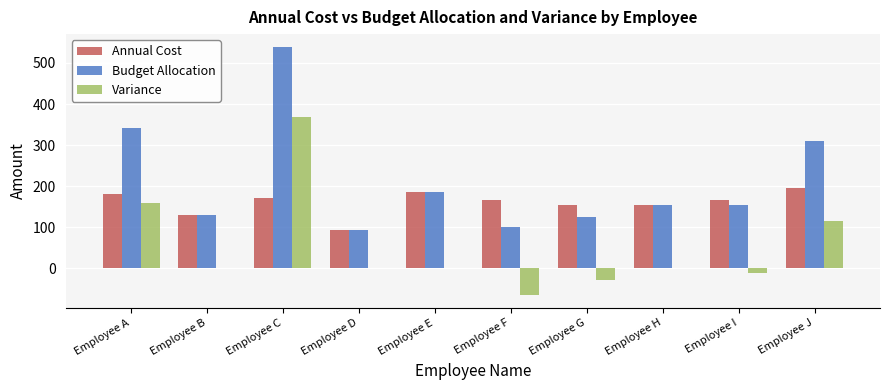

Count the number of categories in the chart.

10